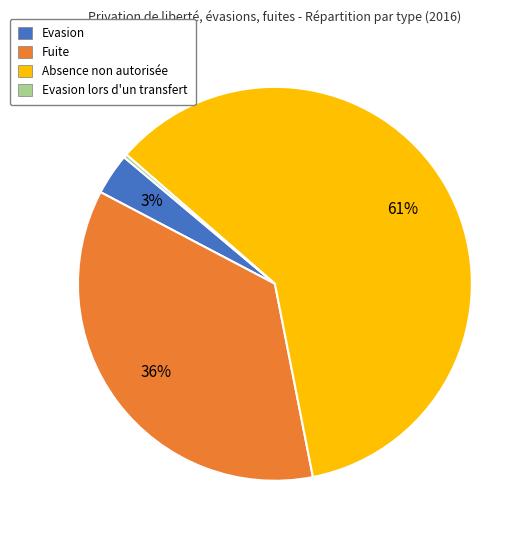

To the nearest percent, what is the average slice percentage?

25%